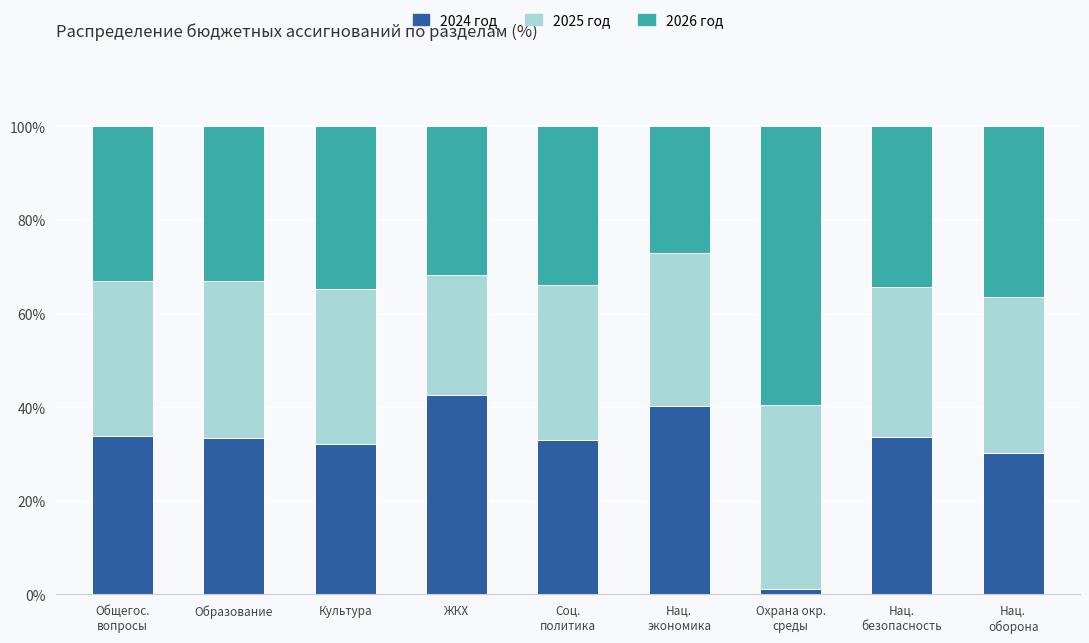

The 2024 год series shows 54.2 at Образование. True or false?

False